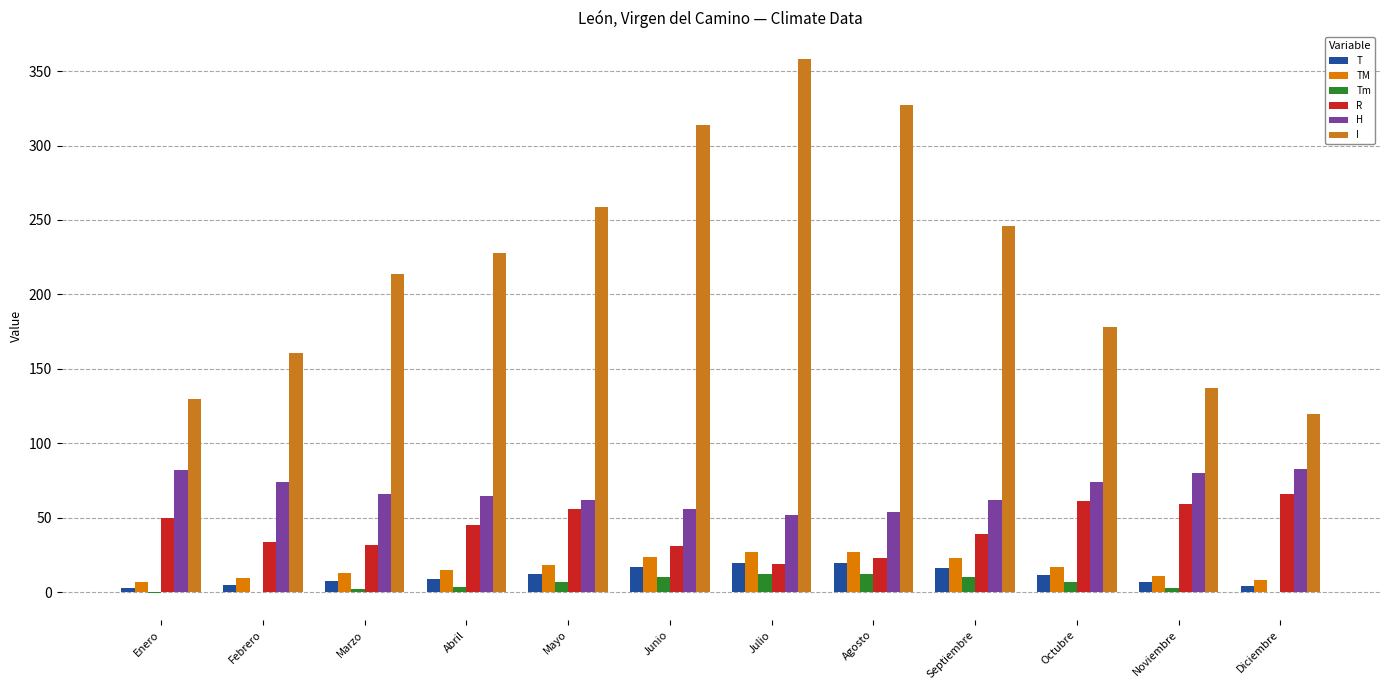

What is the difference between the second highest and second lowest values in the I series?

197.0